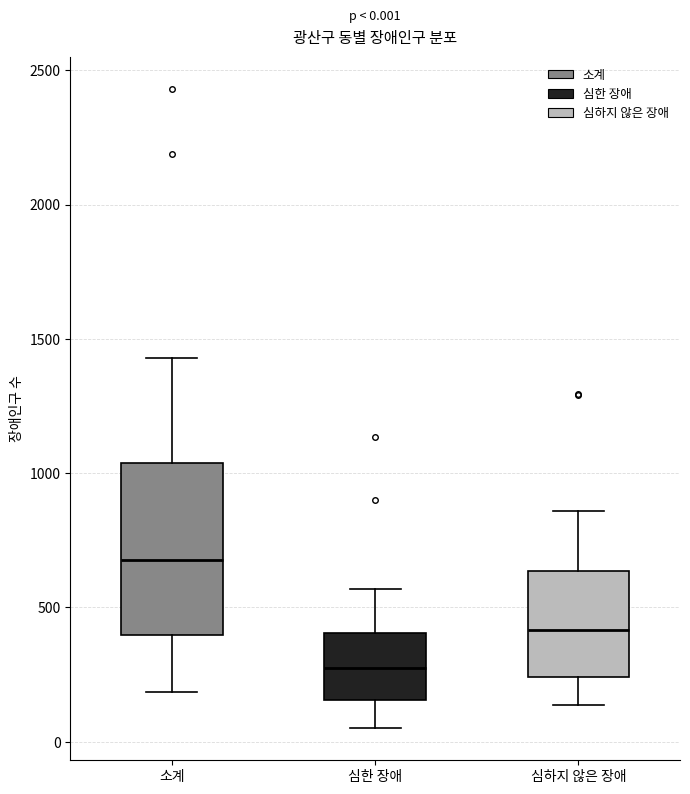

Comparing the boxes themselves (not the whiskers), which one is the tallest?

소계